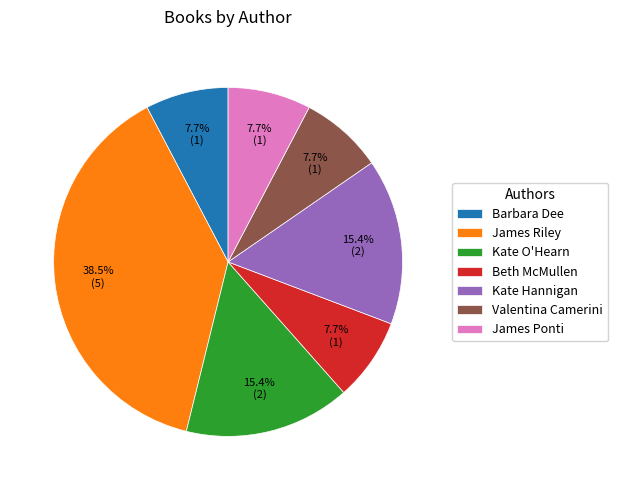

Does any single category account for the majority?

No